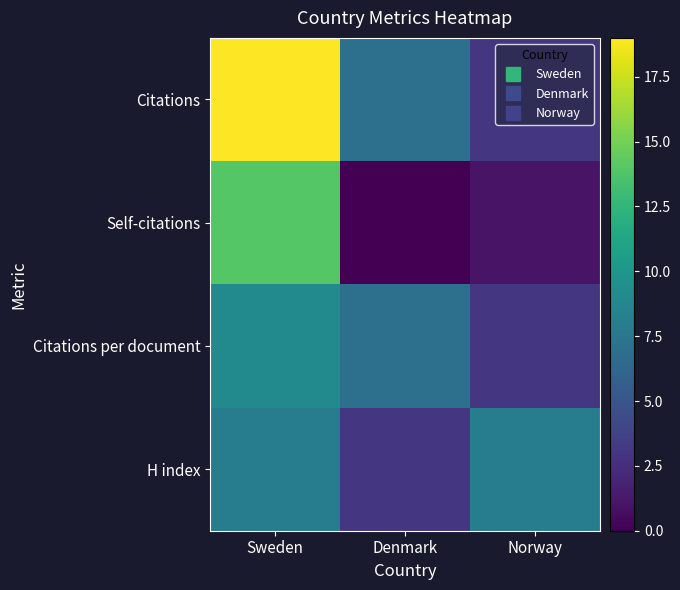

At which category is the sum across all series the highest?

Sweden